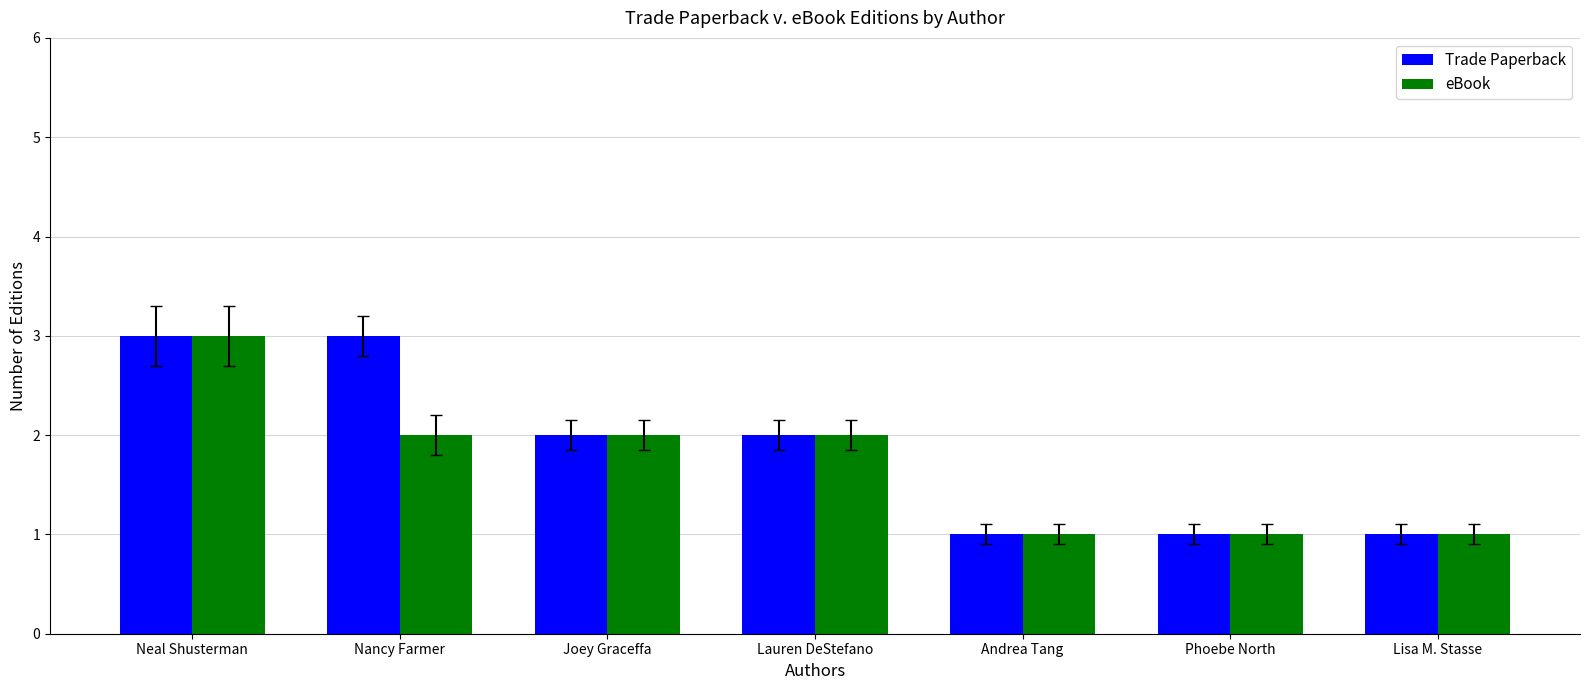

At which category is the sum across all series the highest?

Neal Shusterman